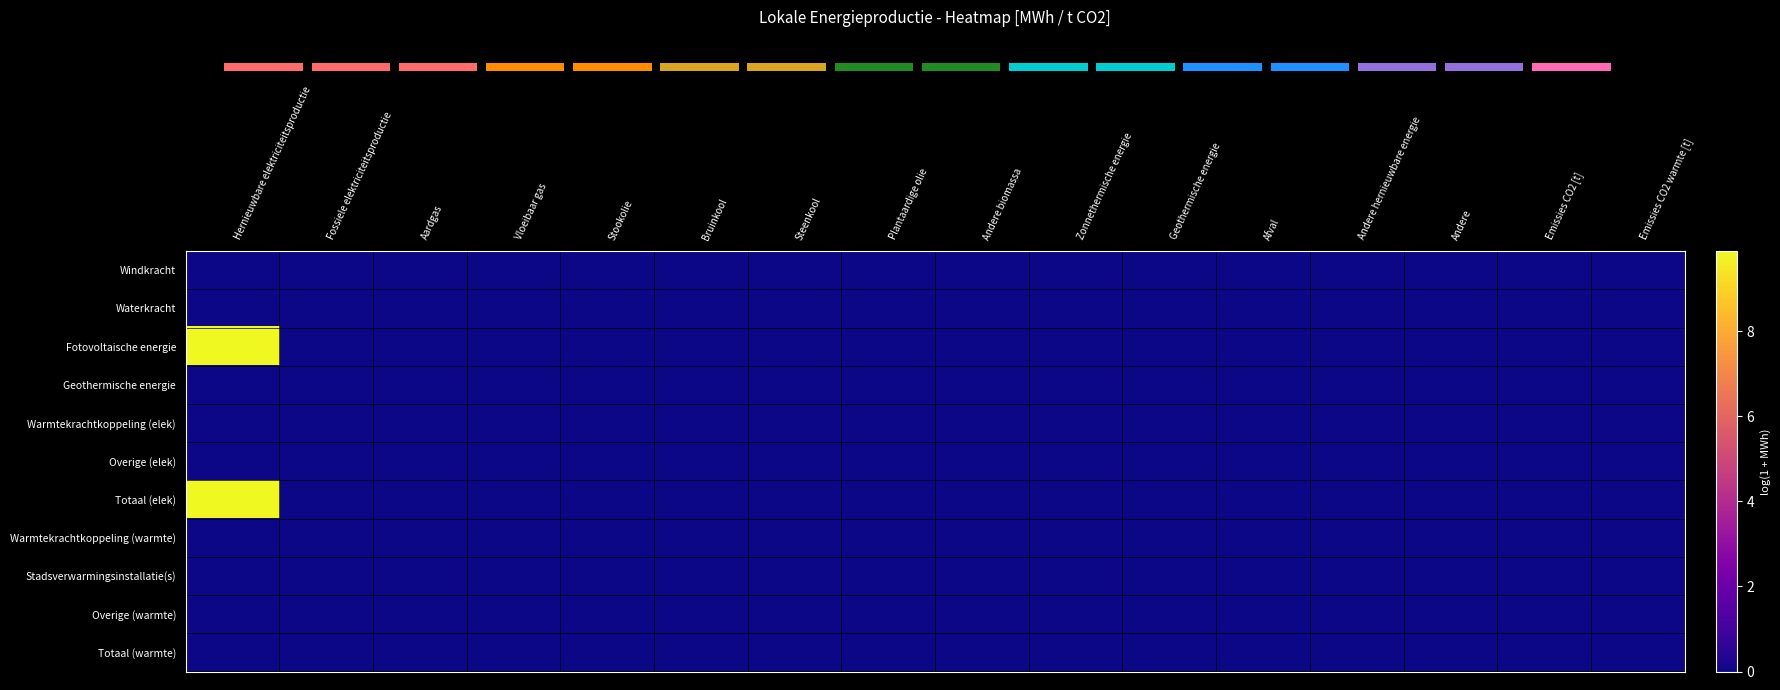

Which series has the widest spread of values?

Fotovoltaische energie